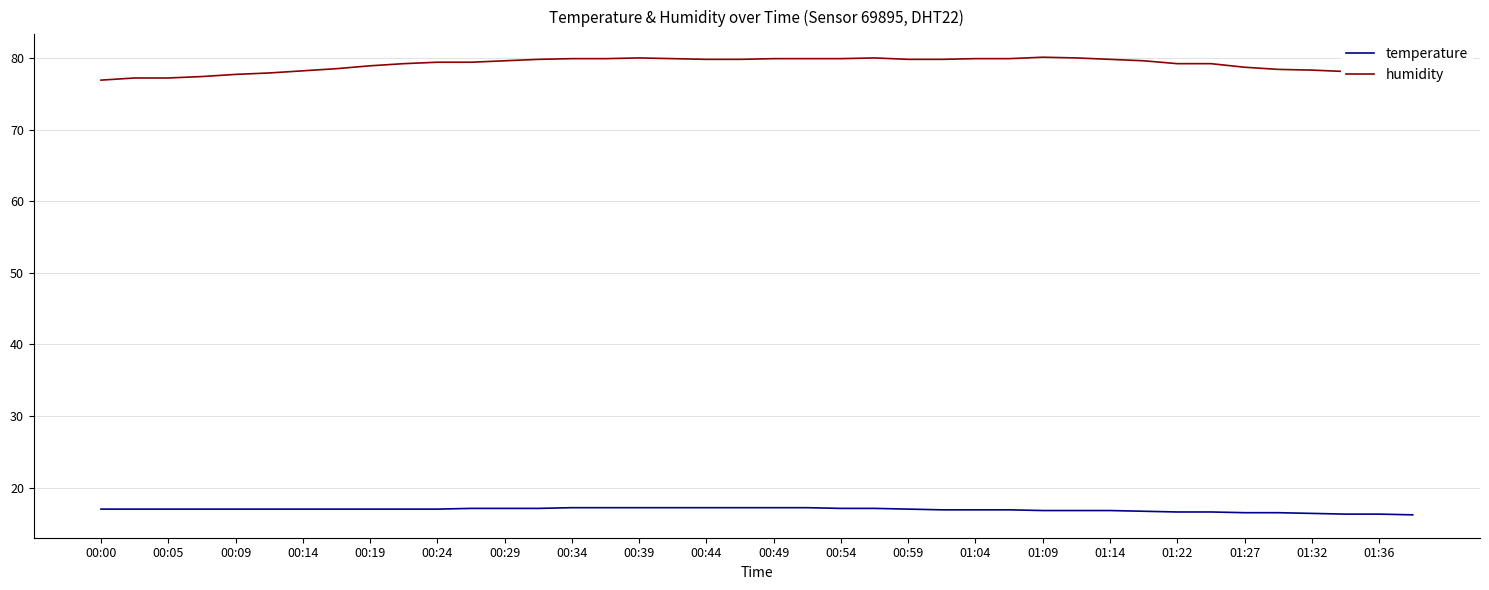

What are all the series names shown in the legend?

temperature, humidity